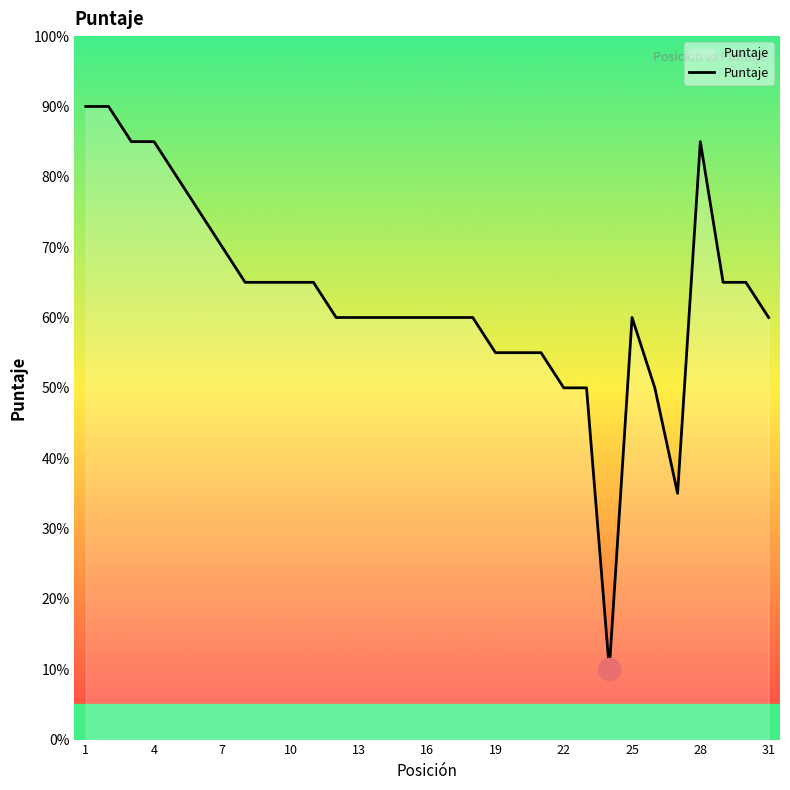

What is the greatest value displayed?

90